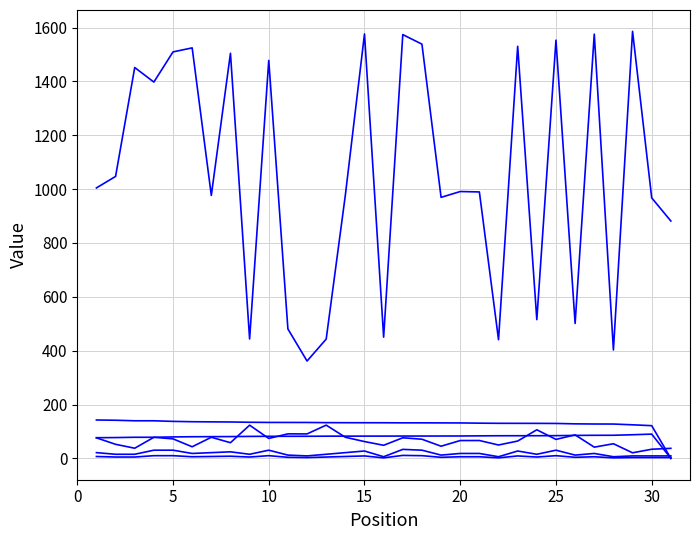

Does the chart display data point markers on the line(s)?

No